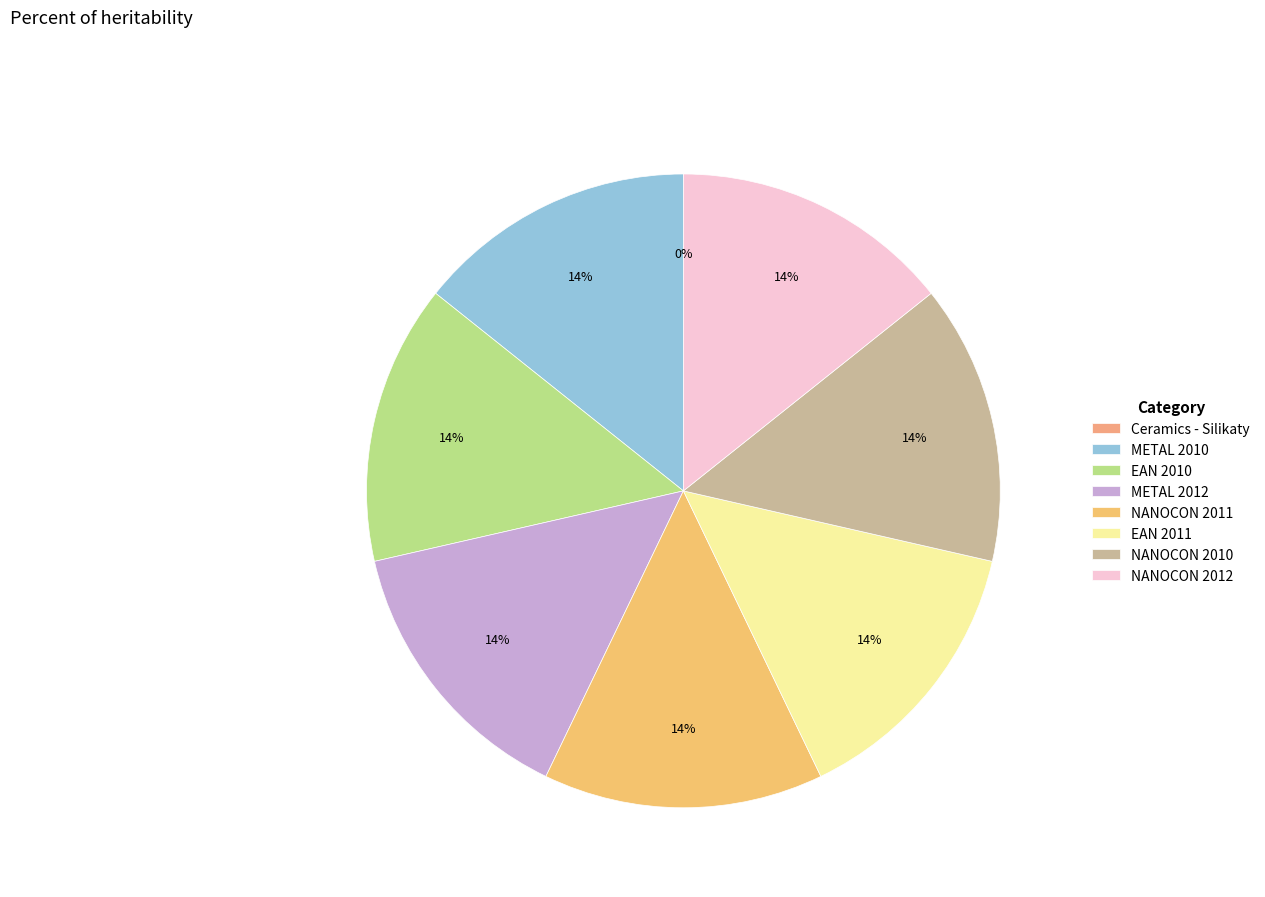

Count the number of slices in the pie.

8